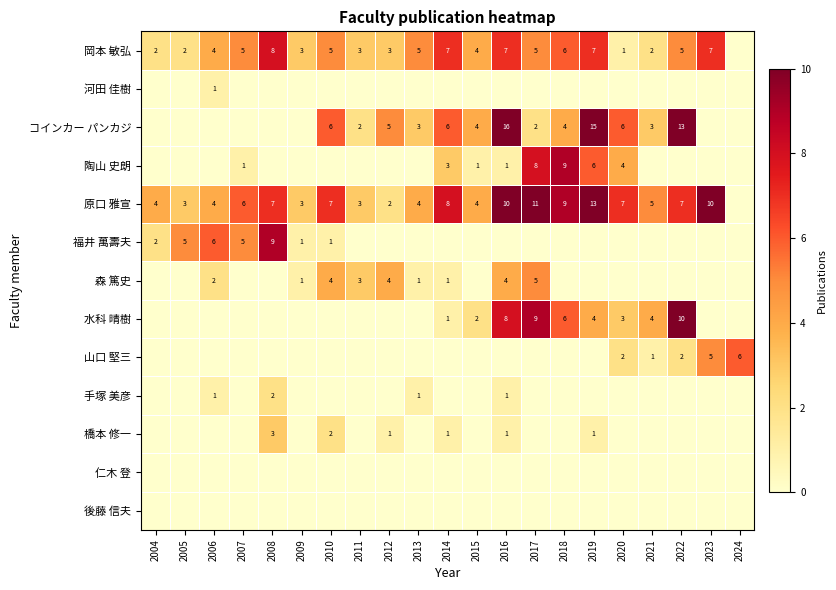

How many categories are shown in the chart?

21